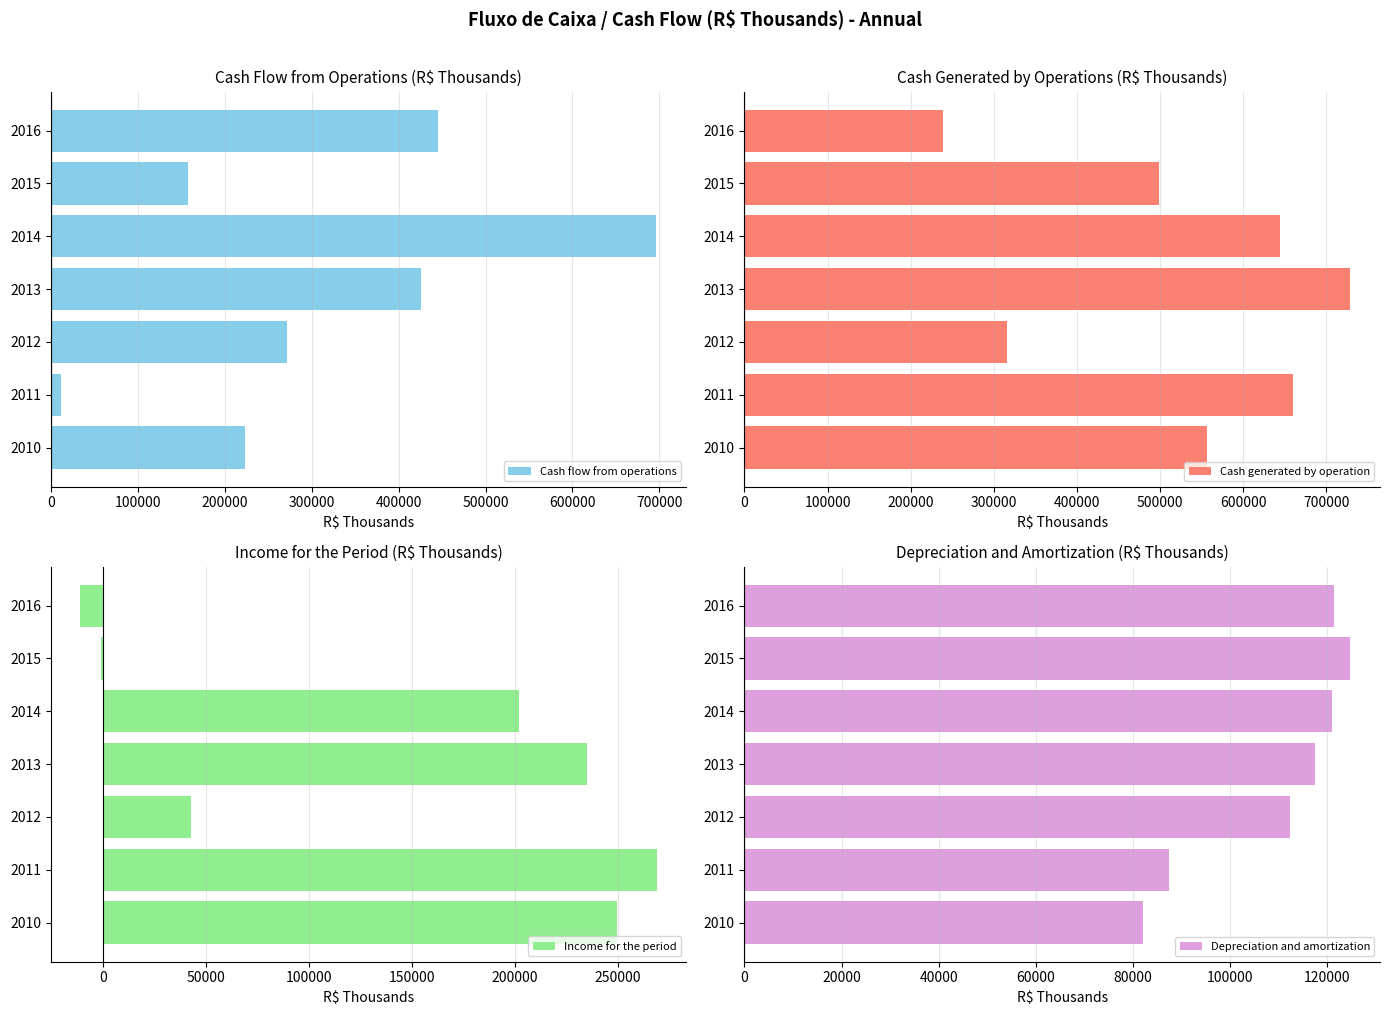

What is the average value of the Income for the period series?

140872